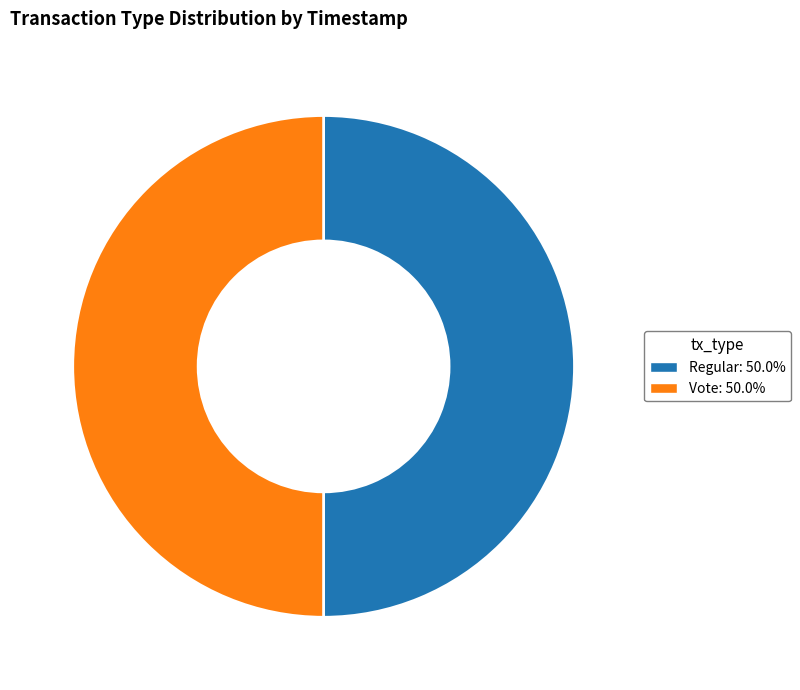

True or false: Regular accounts for 43% of the total.

False